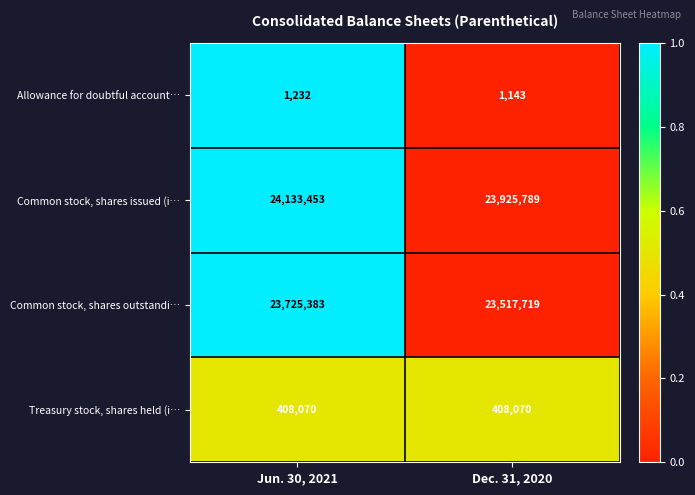

The value of Common stock, shares issued (i… at Jun. 30, 2021 is 24133453. True or false?

True